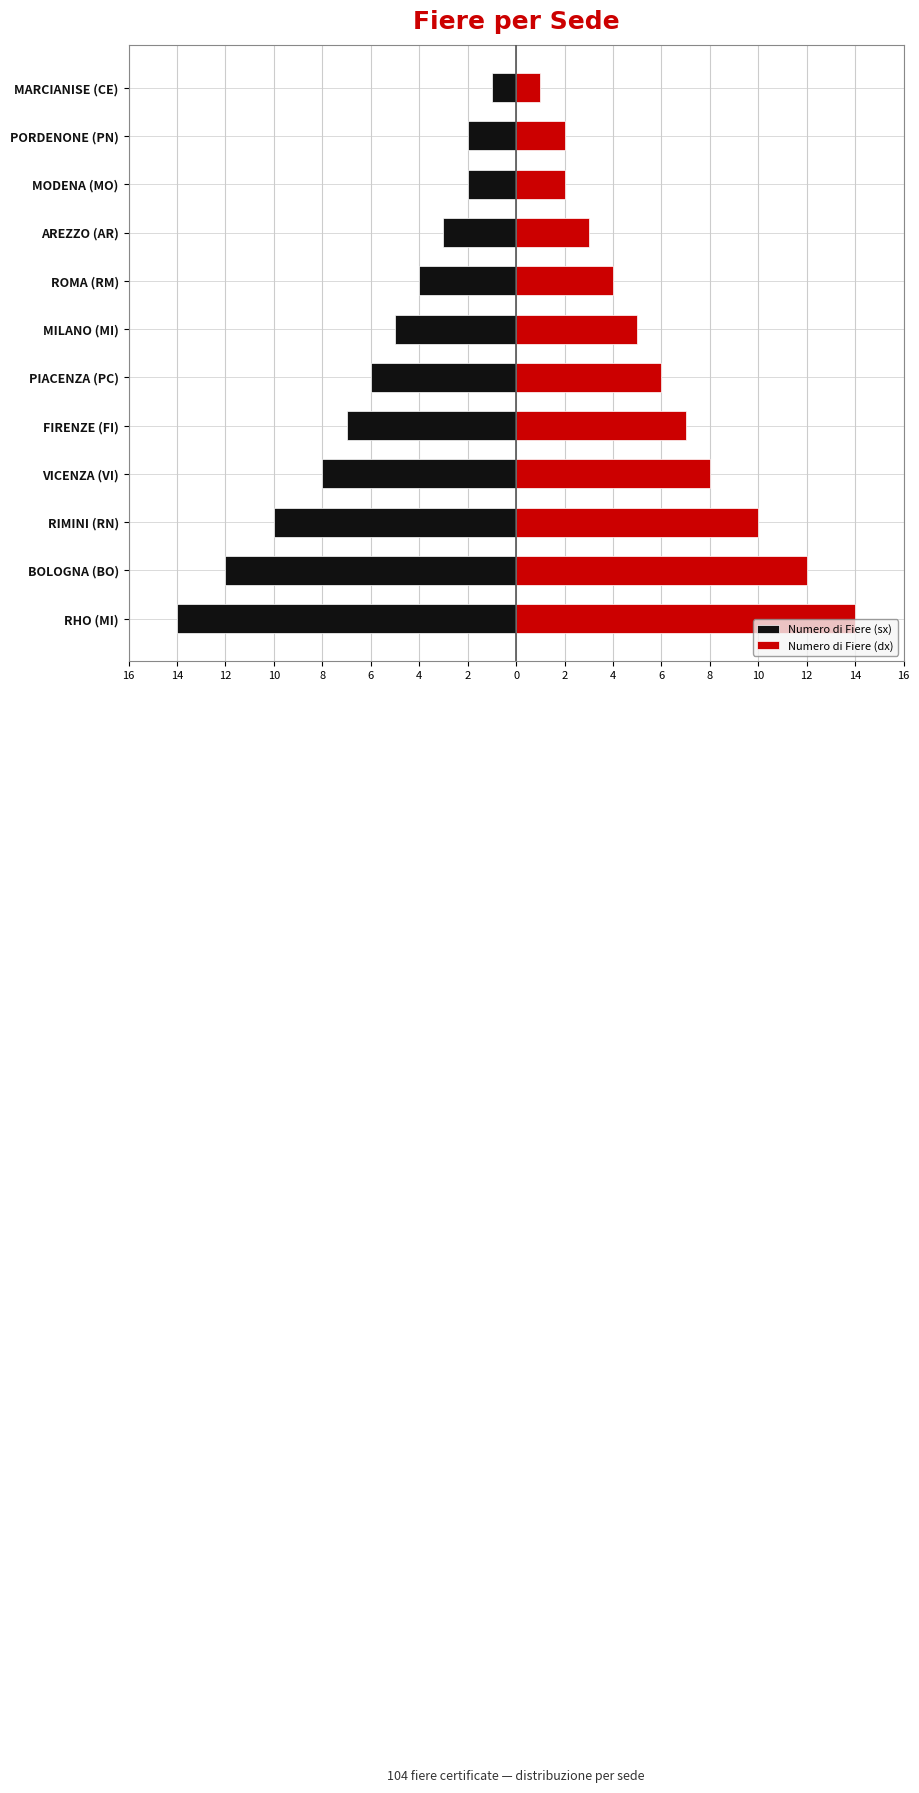

How many values in the Numero di Fiere (sx) series exceed -5?

5